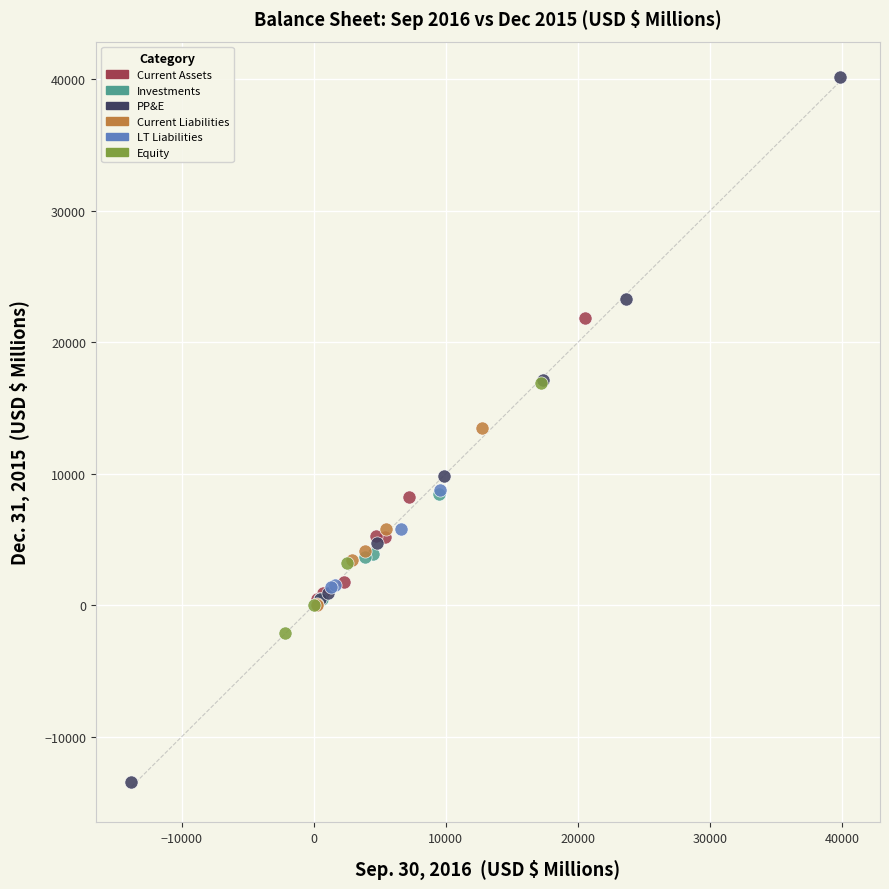

Which series has the largest Y range (max minus min)?

PP&E